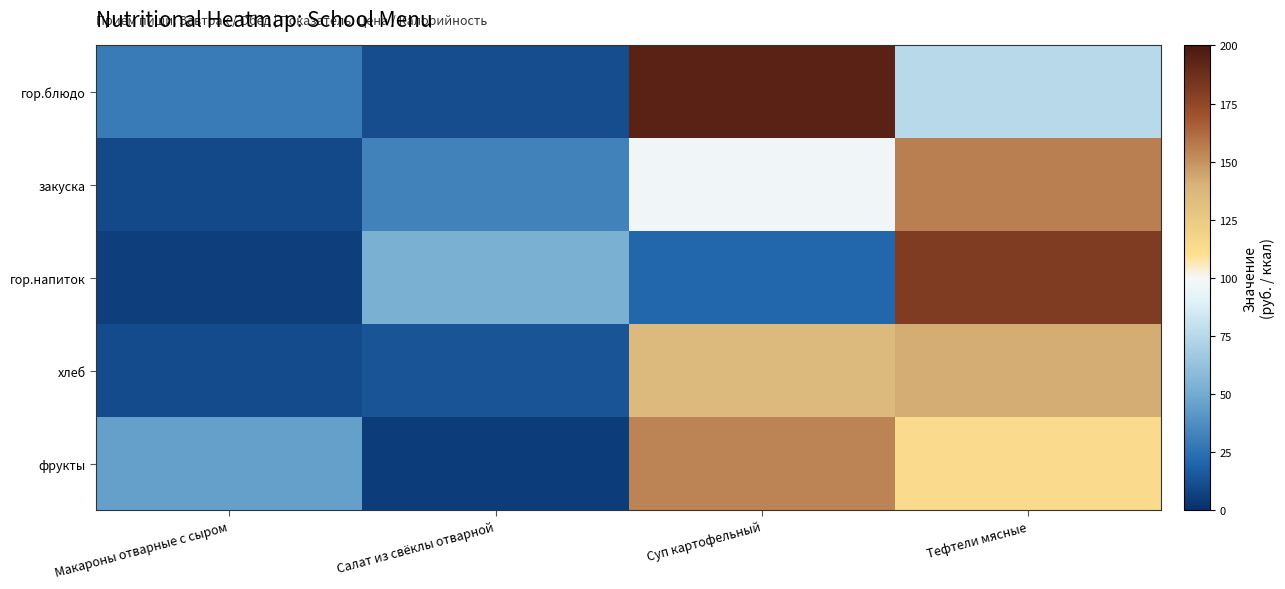

Which series has the largest total across all categories?

фрукты